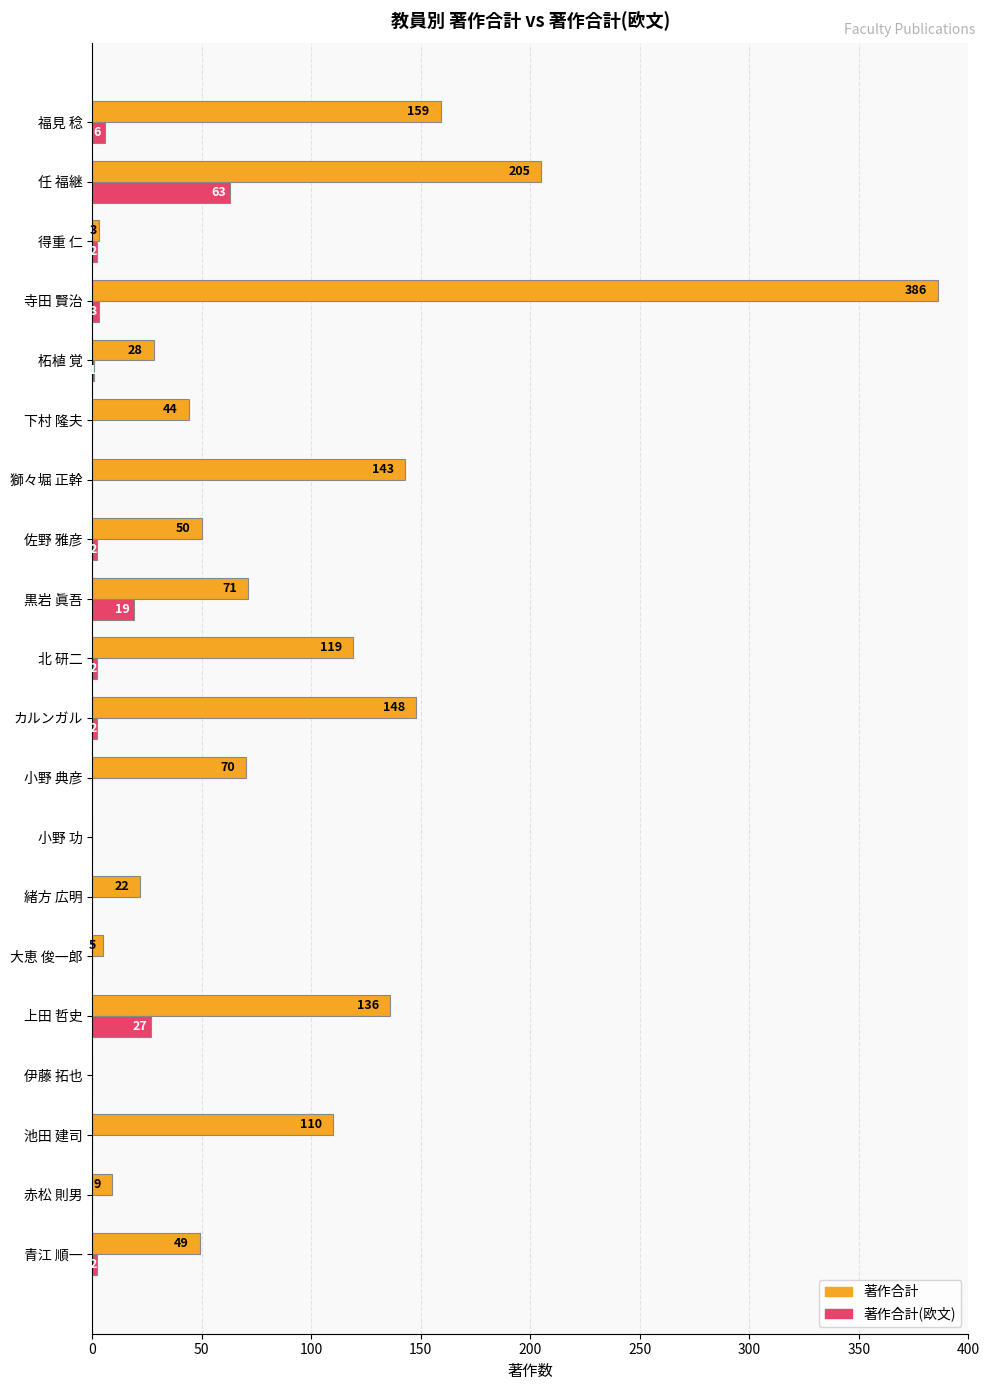

Between 青江 順一 and 任 福継, which series saw the biggest shift?

著作合計